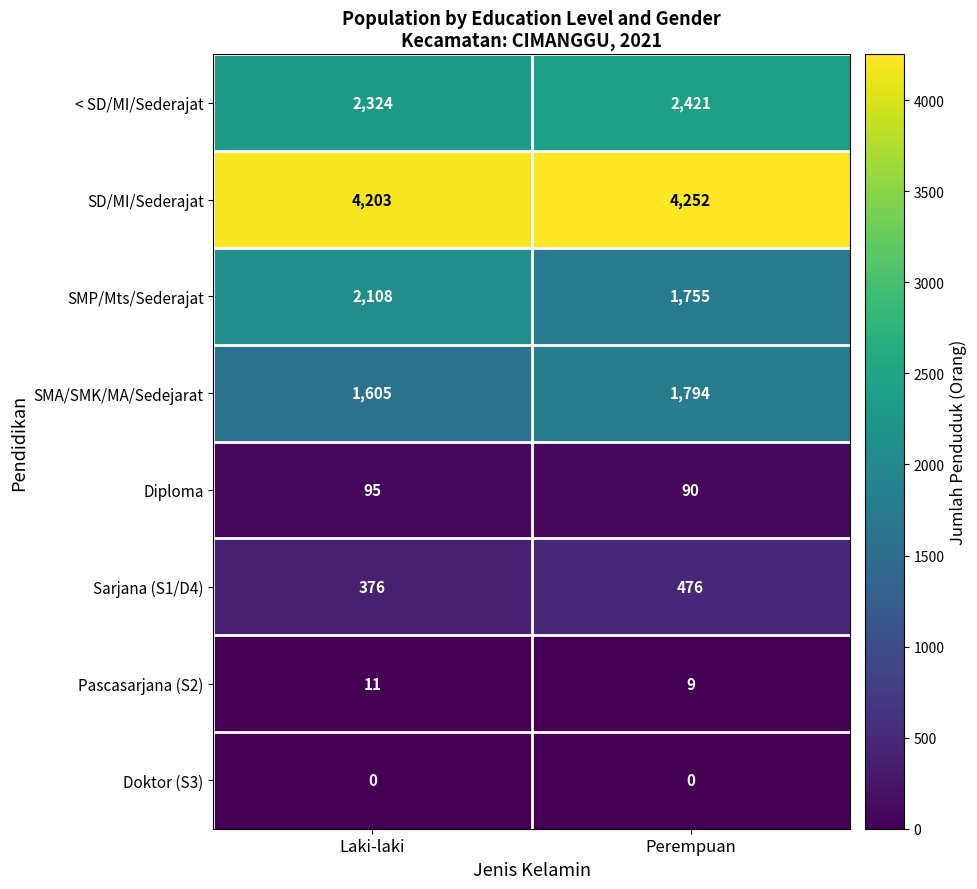

Which category has the highest value in the < SD/MI/Sederajat series?

Perempuan